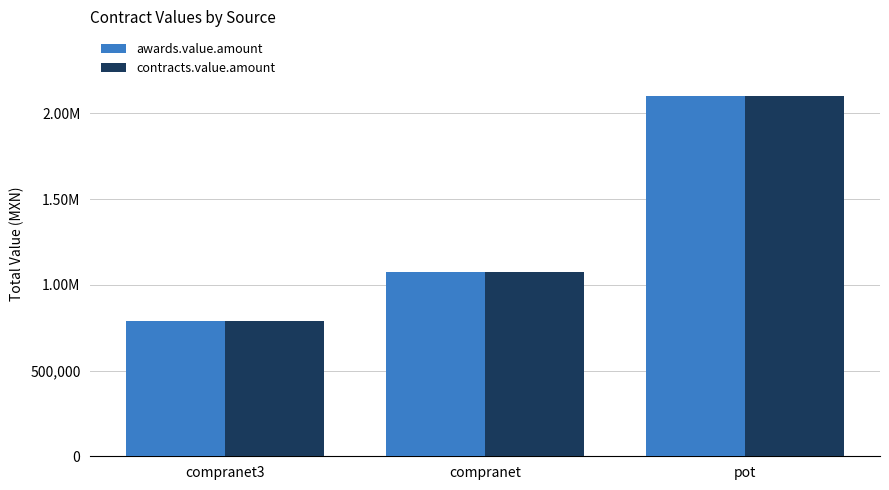

What is the approximate value of contracts.value.amount at compranet?

1077074.0